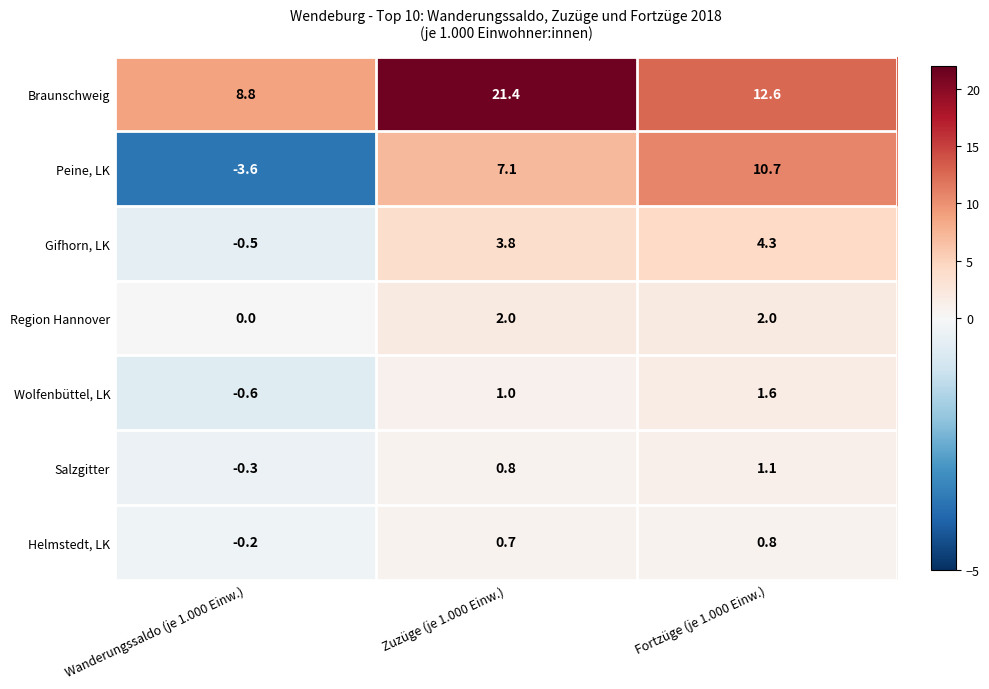

Reading left to right, transcribe all the data shown in this chart.

Braunschweig: 8.8	21.4	12.6
Peine, LK: -3.6	7.1	10.7
Gifhorn, LK: -0.5	3.8	4.3
Region Hannover: 0.0	2.0	2.0
Wolfenbüttel, LK: -0.6	1.0	1.6
Salzgitter: -0.3	0.8	1.1
Helmstedt, LK: -0.2	0.7	0.8